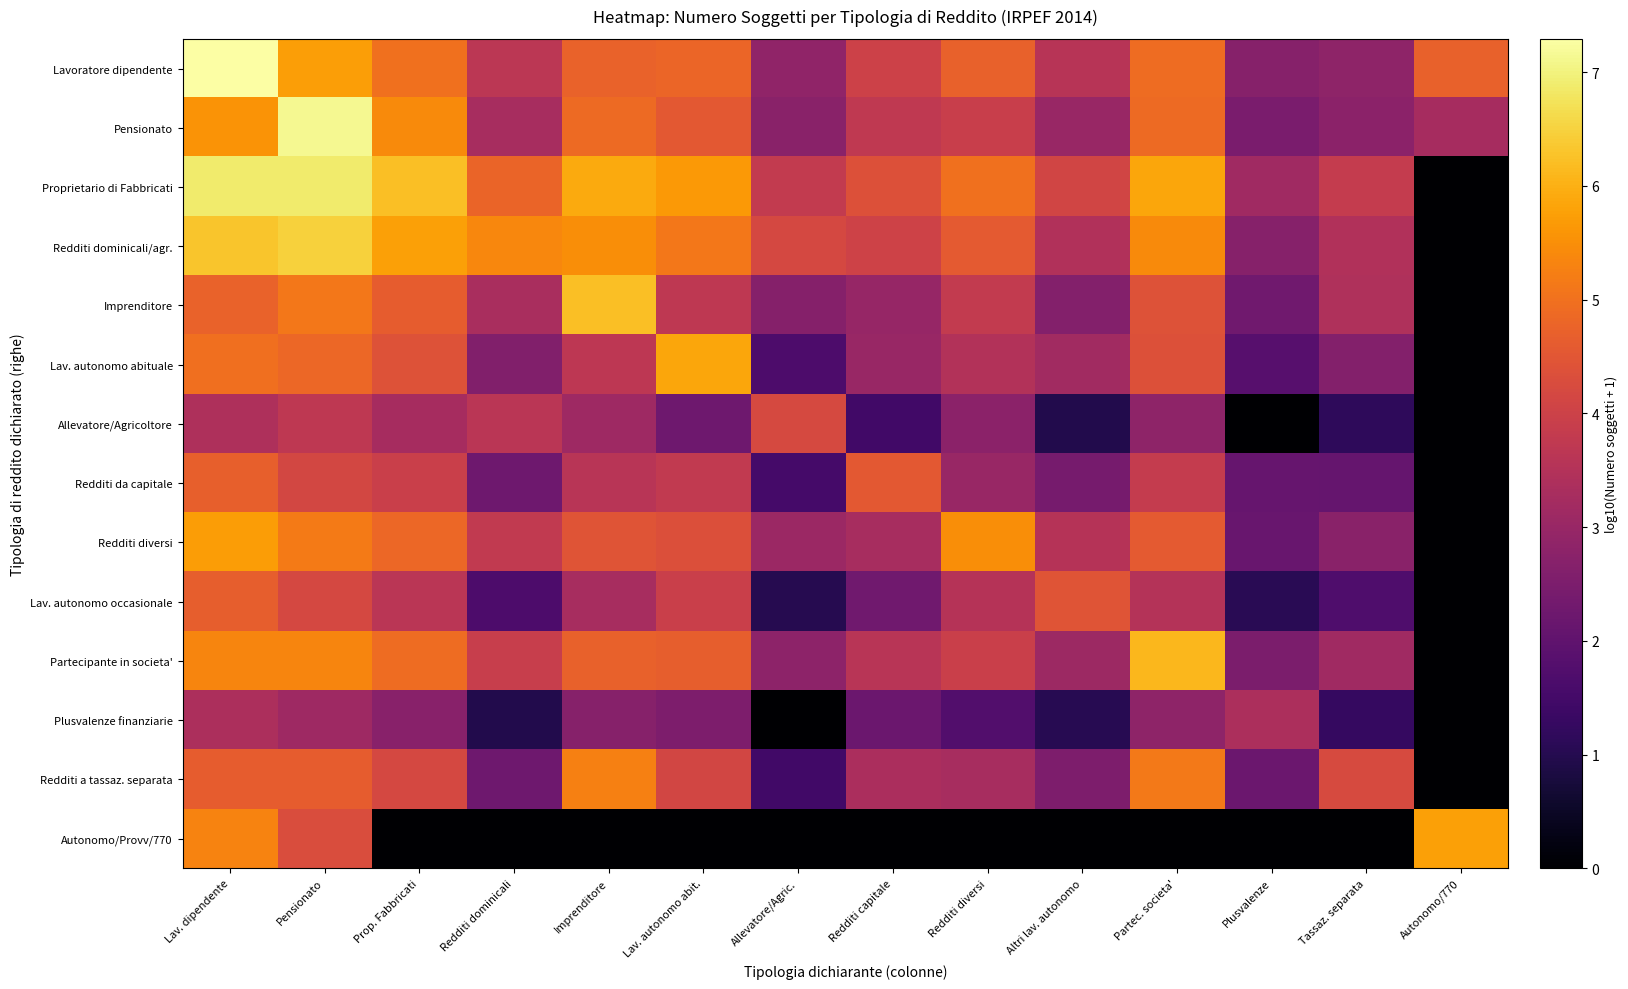

Which category has the highest value across all series?

Lav. dipendente